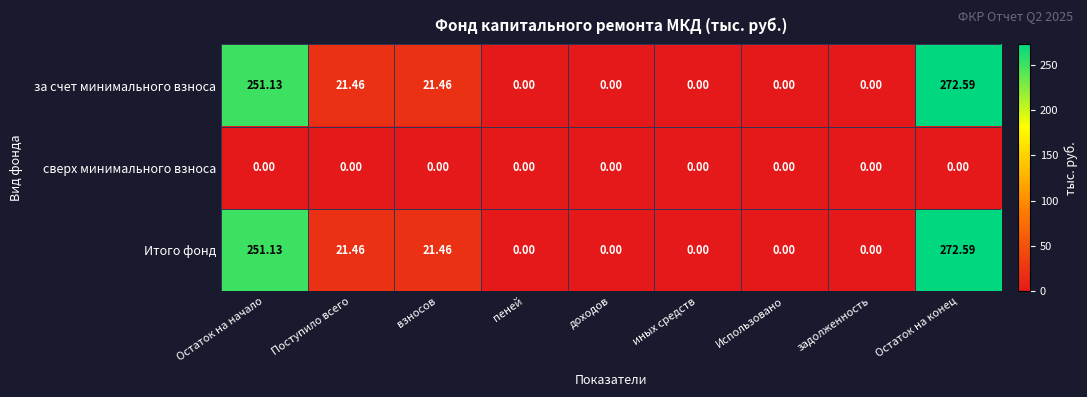

At which category is the sum across all series the highest?

Остаток на конец